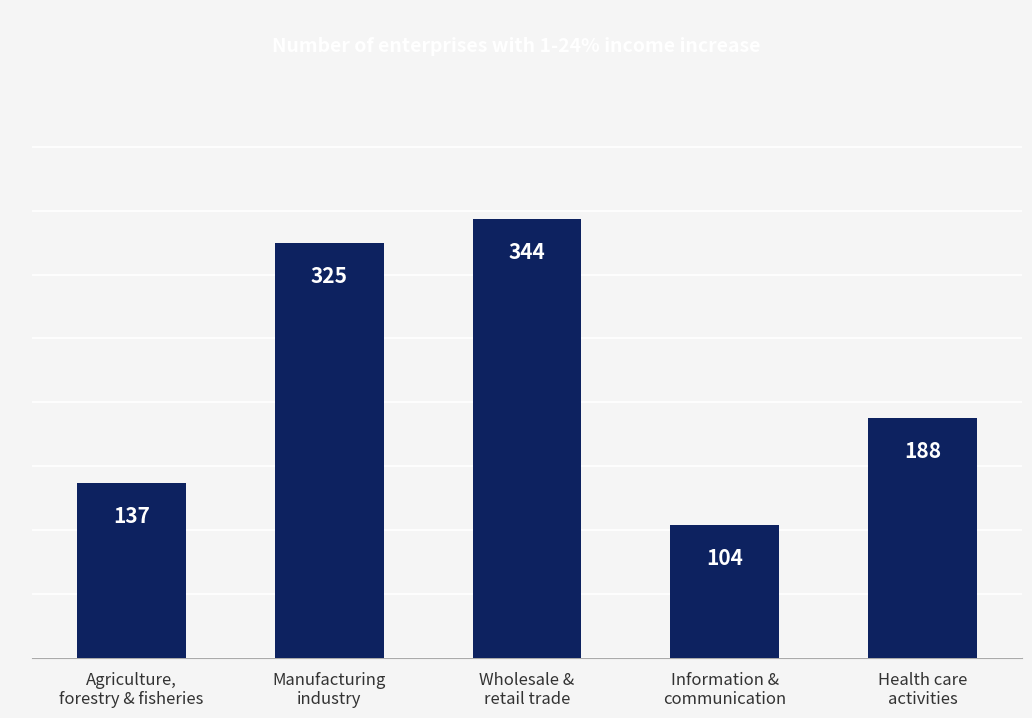

How many bars are there in total?

5